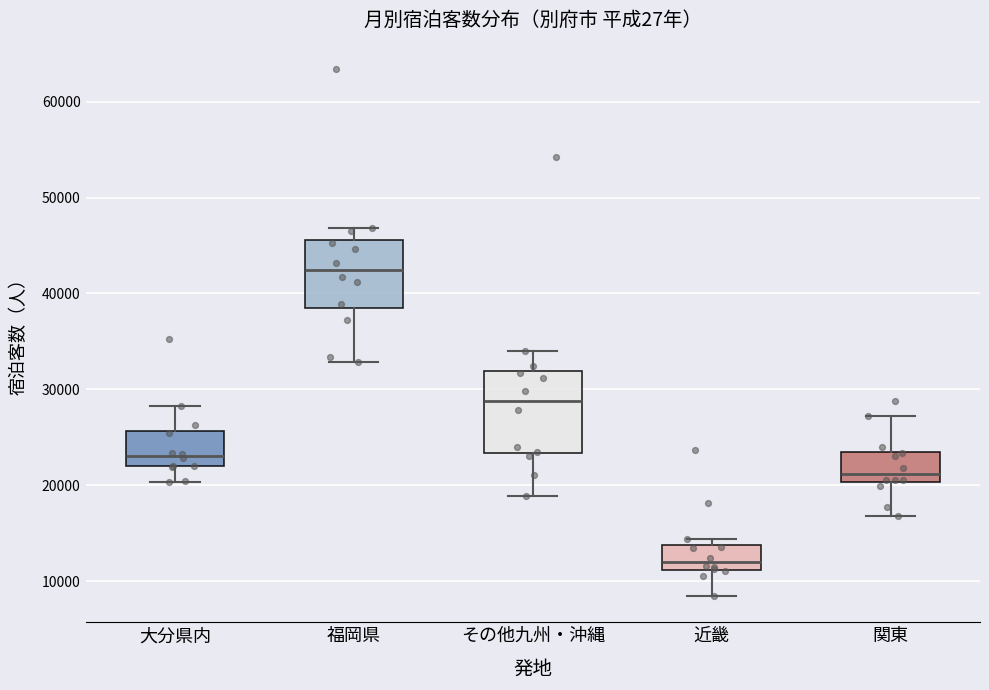

Which box has the lowest median line?

近畿